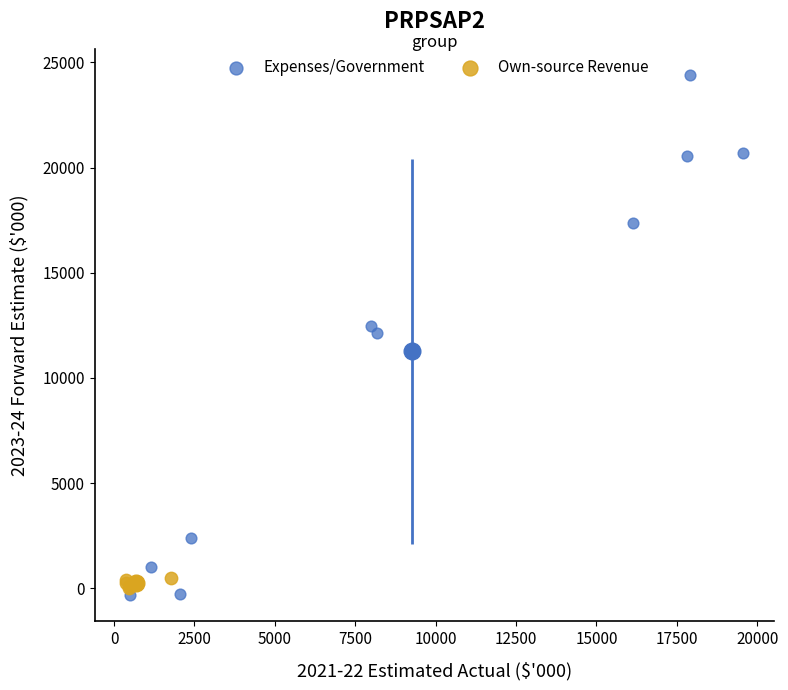

Which series reaches the maximum Y coordinate?

Expenses/Government